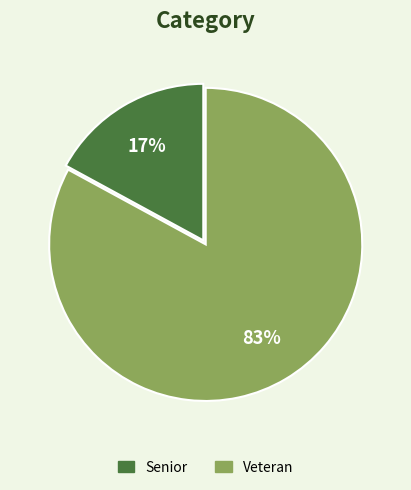

To the nearest percent, what portion does Senior represent?

17%